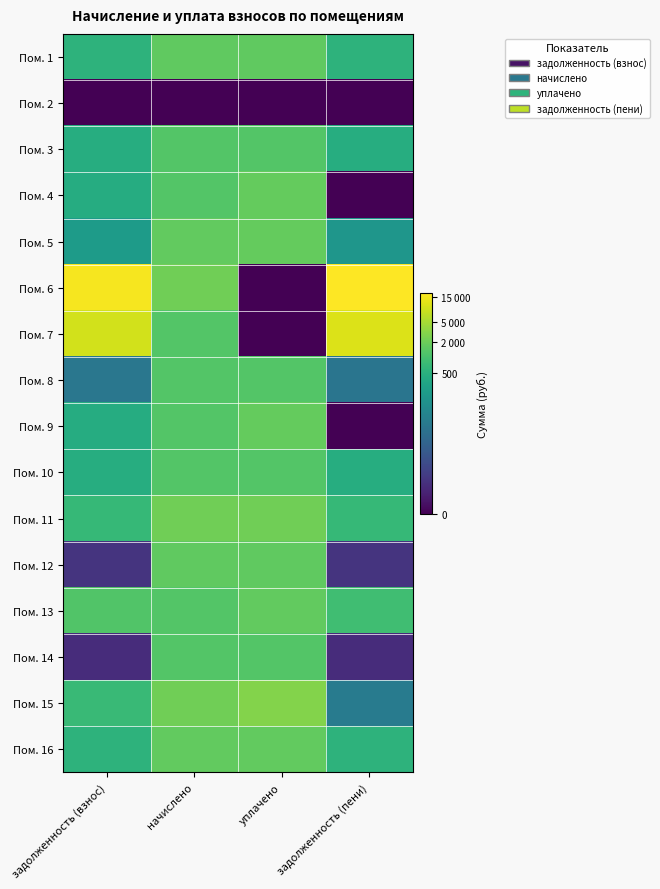

Reading left to right, transcribe all the data shown in this chart.

Пом. 1: задолженность (взнос)=6.3	начислено=7.4	уплачено=7.4	задолженность (пени)=6.3
Пом. 2: задолженность (взнос)=0.0	начислено=0.0	уплачено=0.0	задолженность (пени)=0.0
Пом. 3: задолженность (взнос)=6.1	начислено=7.2	уплачено=7.2	задолженность (пени)=6.1
Пом. 4: задолженность (взнос)=6.1	начислено=7.2	уплачено=7.5	задолженность (пени)=0.0
Пом. 5: задолженность (взнос)=5.4	начислено=7.4	уплачено=7.5	задолженность (пени)=5.1
Пом. 6: задолженность (взнос)=9.7	начислено=7.7	уплачено=0.0	задолженность (пени)=9.8
Пом. 7: задолженность (взнос)=9.1	начислено=7.2	уплачено=0.0	задолженность (пени)=9.3
Пом. 8: задолженность (взнос)=3.9	начислено=7.2	уплачено=7.2	задолженность (пени)=3.8
Пом. 9: задолженность (взнос)=6.1	начислено=7.2	уплачено=7.5	задолженность (пени)=0.0
Пом. 10: задолженность (взнос)=6.1	начислено=7.2	уплачено=7.2	задолженность (пени)=6.1
Пом. 11: задолженность (взнос)=6.6	начислено=7.7	уплачено=7.7	задолженность (пени)=6.6
Пом. 12: задолженность (взнос)=1.5	начислено=7.4	уплачено=7.4	задолженность (пени)=1.5
Пом. 13: задолженность (взнос)=7.1	начислено=7.2	уплачено=7.4	задолженность (пени)=6.8
Пом. 14: задолженность (взнос)=1.2	начислено=7.2	уплачено=7.2	задолженность (пени)=1.2
Пом. 15: задолженность (взнос)=6.7	начислено=7.7	уплачено=8.0	задолженность (пени)=4.1
Пом. 16: задолженность (взнос)=6.3	начислено=7.4	уплачено=7.4	задолженность (пени)=6.3